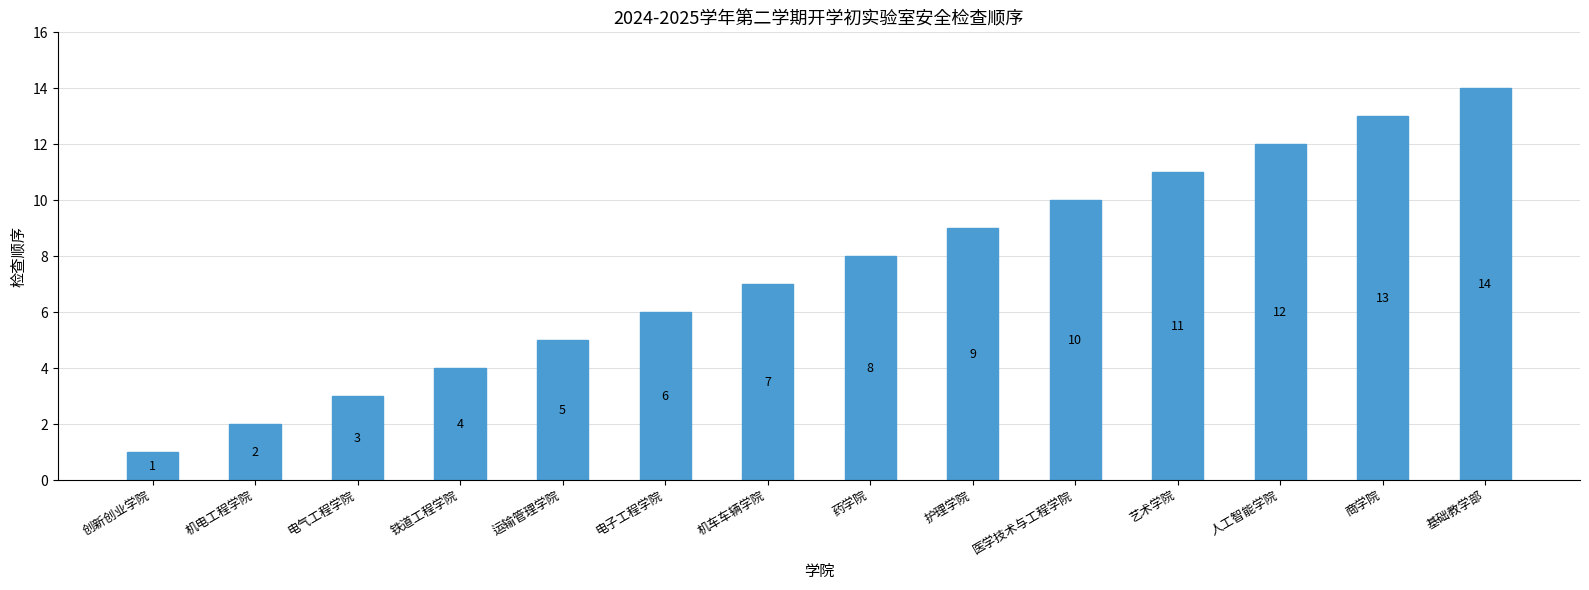

List the labels in order of value, largest first.

基础教学部, 商学院, 人工智能学院, 艺术学院, 医学技术与工程学院, 护理学院, 药学院, 机车车辆学院, 电子工程学院, 运输管理学院, 铁道工程学院, 电气工程学院, 机电工程学院, 创新创业学院